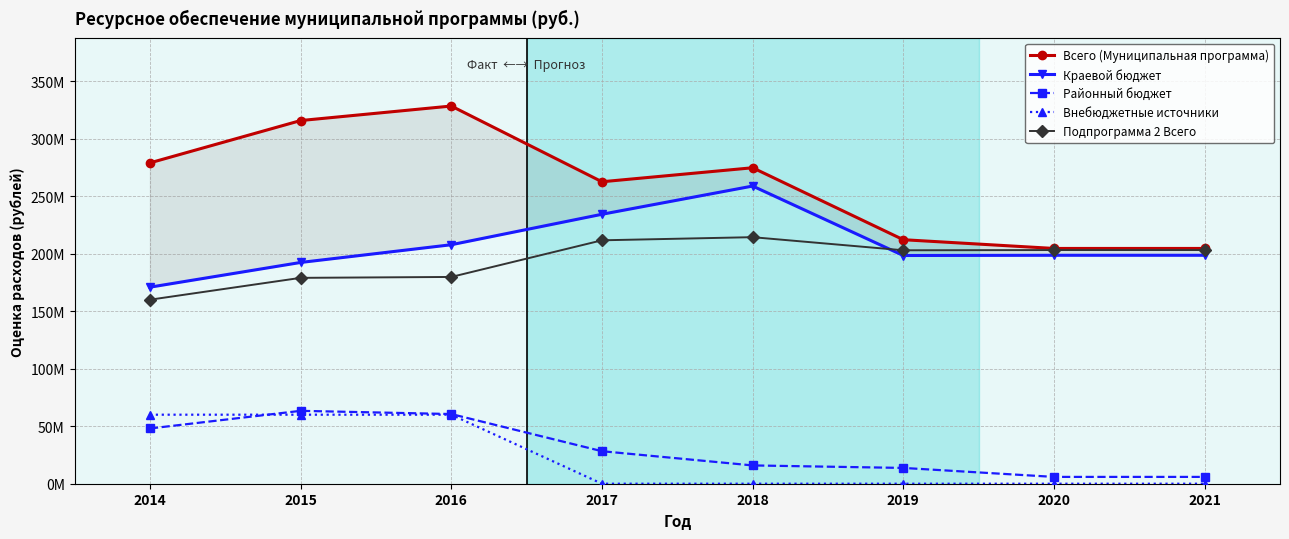

Which has a higher value, 2015 or 2020?

2015